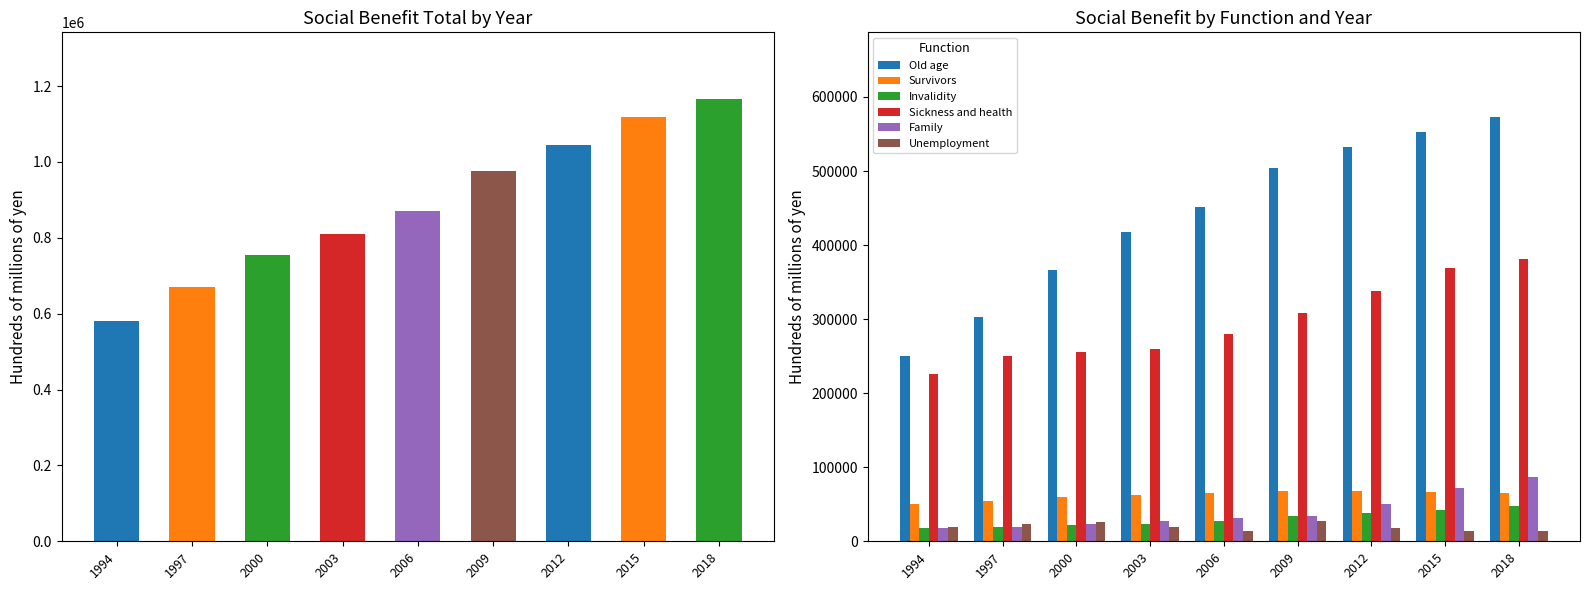

At which category is the sum across all series the highest?

2018